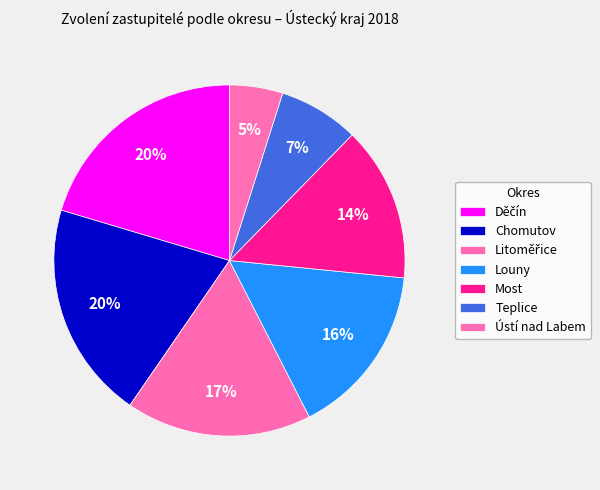

What percentage do Louny and Teplice together represent?

23.3%